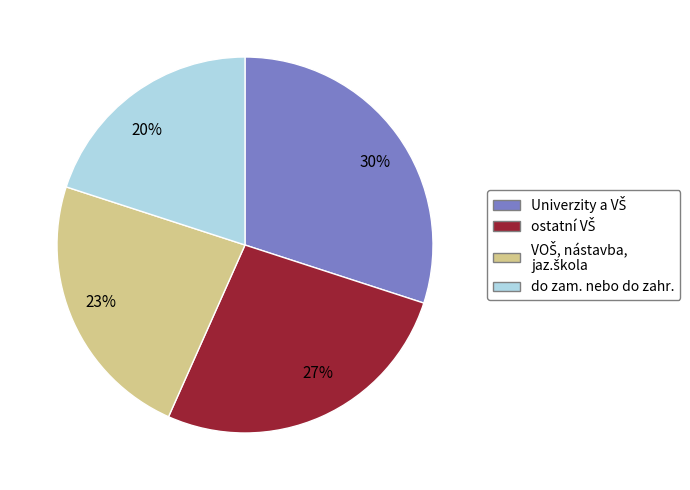

To the nearest percent, what percentage of the pie is do zam. nebo do zahr.?

20%